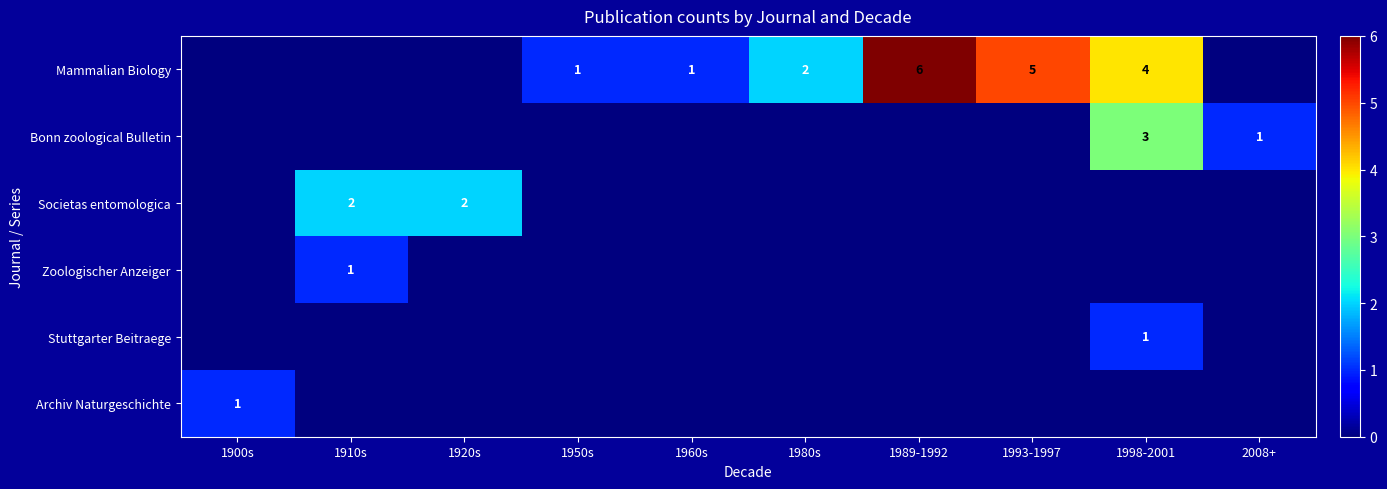

The value of Archiv Naturgeschichte at 1900s is 2. True or false?

False